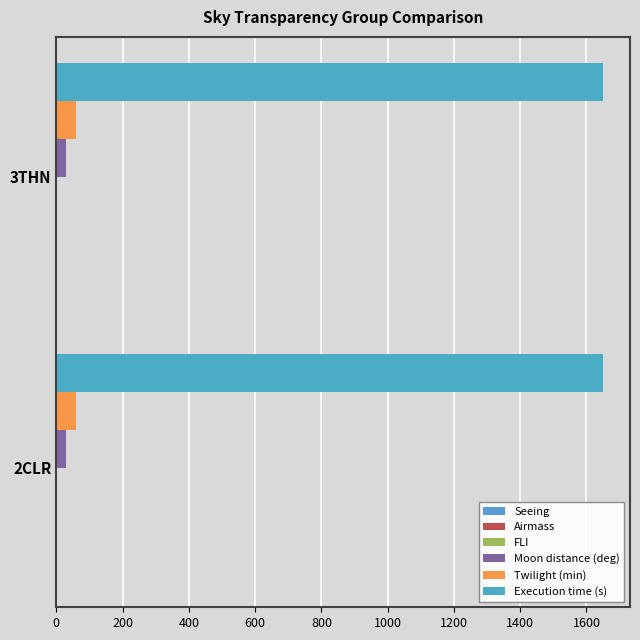

Which series has the largest range (max minus min)?

Seeing